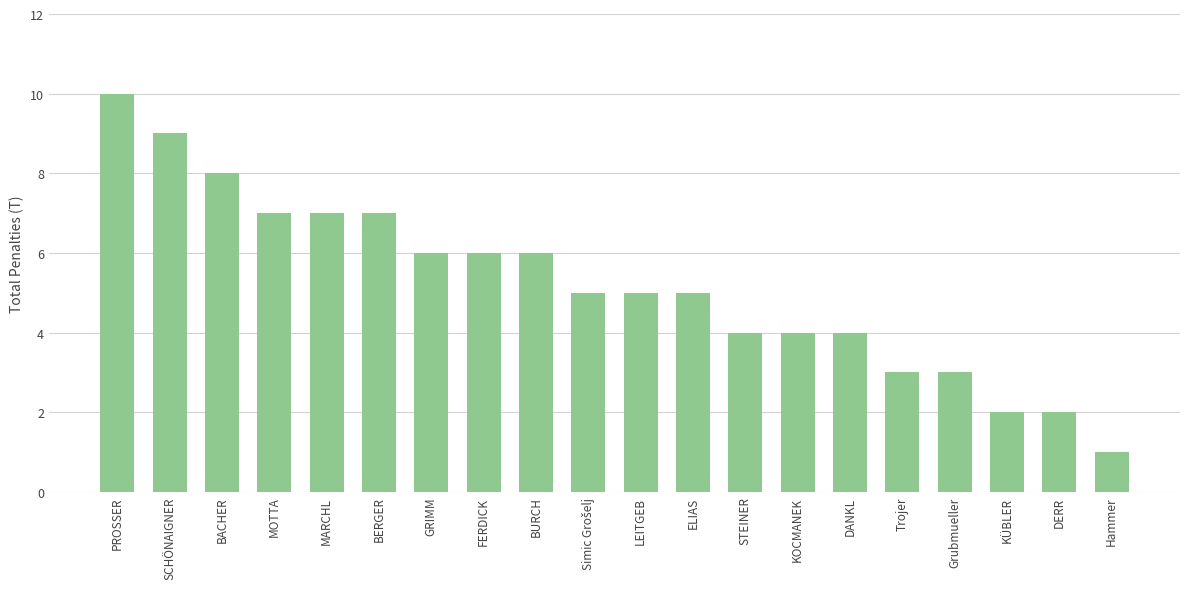

What is the label of the 14th bar from the right?

GRIMM